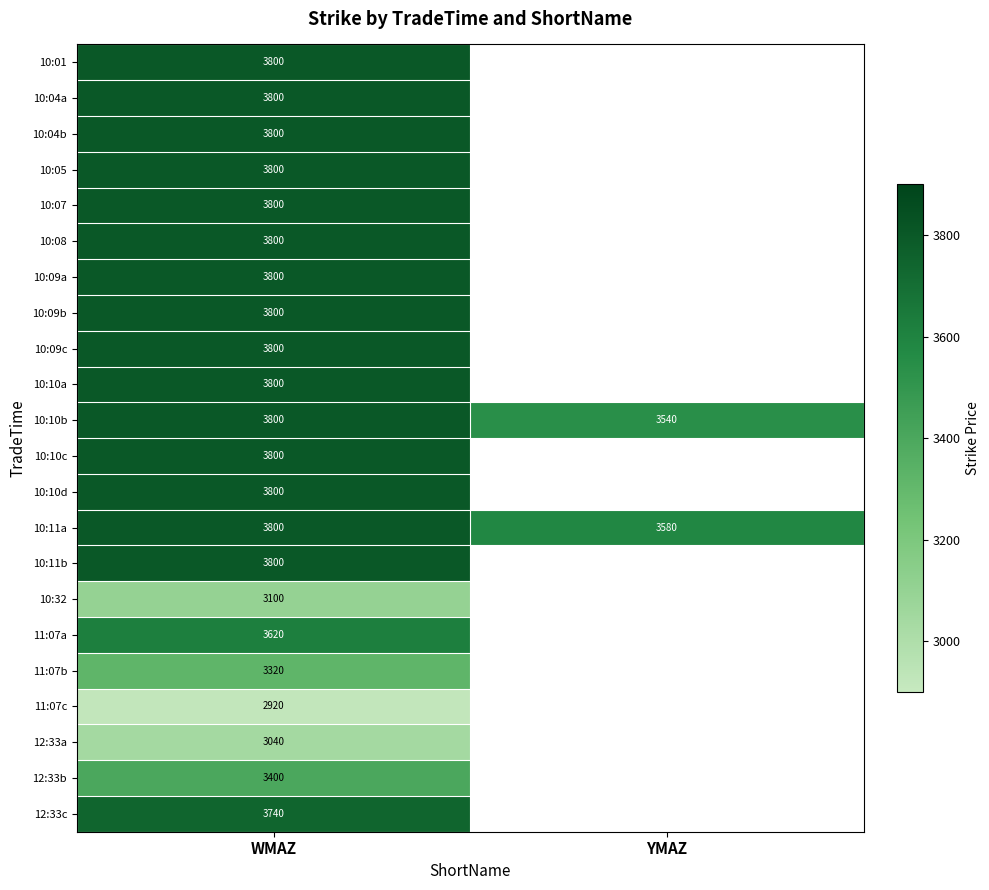

The 11:07c series shows 4798 at WMAZ. True or false?

False